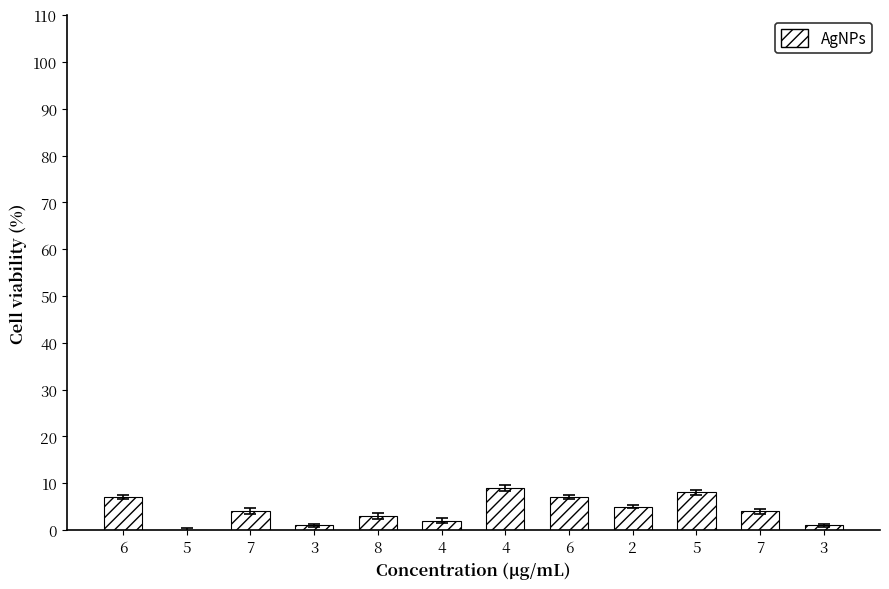

Rank the categories by value from highest to lowest.

4, 5, 6, 6, 2, 7, 7, 8, 4, 3, 3, 5